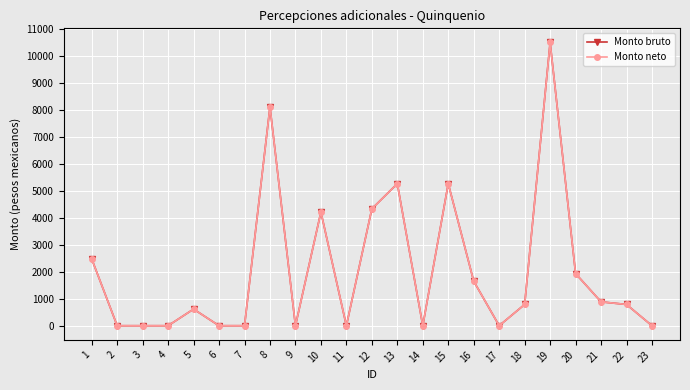

Rank the categories by Monto bruto value from lowest to highest.

2, 3, 4, 6, 7, 9, 11, 14, 17, 23, 5, 18, 22, 21, 16, 20, 1, 10, 12, 13, 15, 8, 19